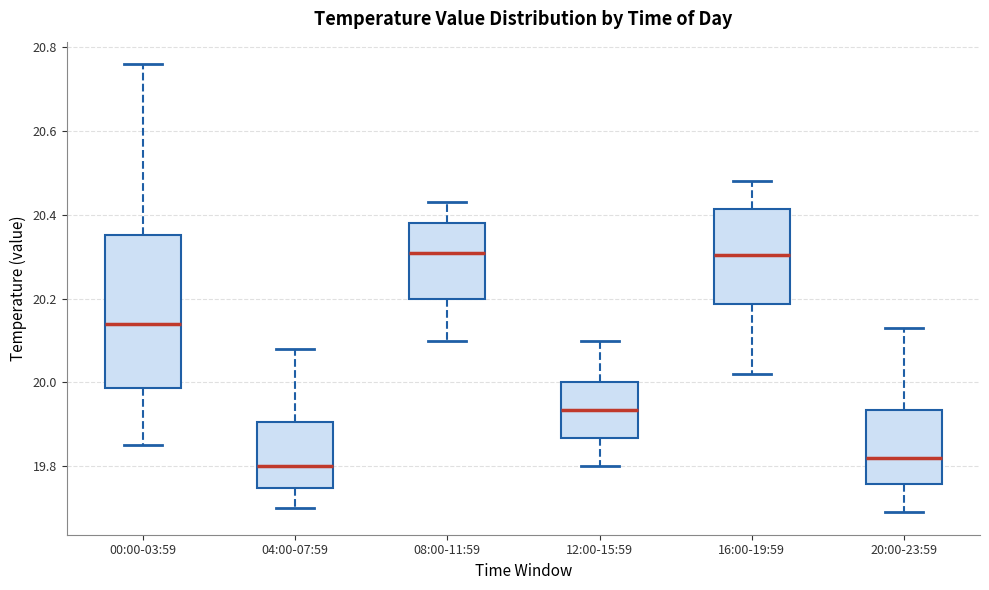

Reading left to right, transcribe this box plot: for each box, give where its median line is, the range the box spans, and where its two whiskers end, as read against the y-axis. The values are not printed on the chart, so give them approximately, as read against the axis.

00:00-03:59: median 20.14, box 19.98 to 20.36, whiskers 19.86 to 20.76
04:00-07:59: median 19.80, box 19.74 to 19.90, whiskers 19.70 to 20.08
08:00-11:59: median 20.32, box 20.20 to 20.38, whiskers 20.10 to 20.44
12:00-15:59: median 19.94, box 19.86 to 20.00, whiskers 19.80 to 20.10
16:00-19:59: median 20.30, box 20.18 to 20.42, whiskers 20.02 to 20.48
20:00-23:59: median 19.82, box 19.76 to 19.94, whiskers 19.70 to 20.14